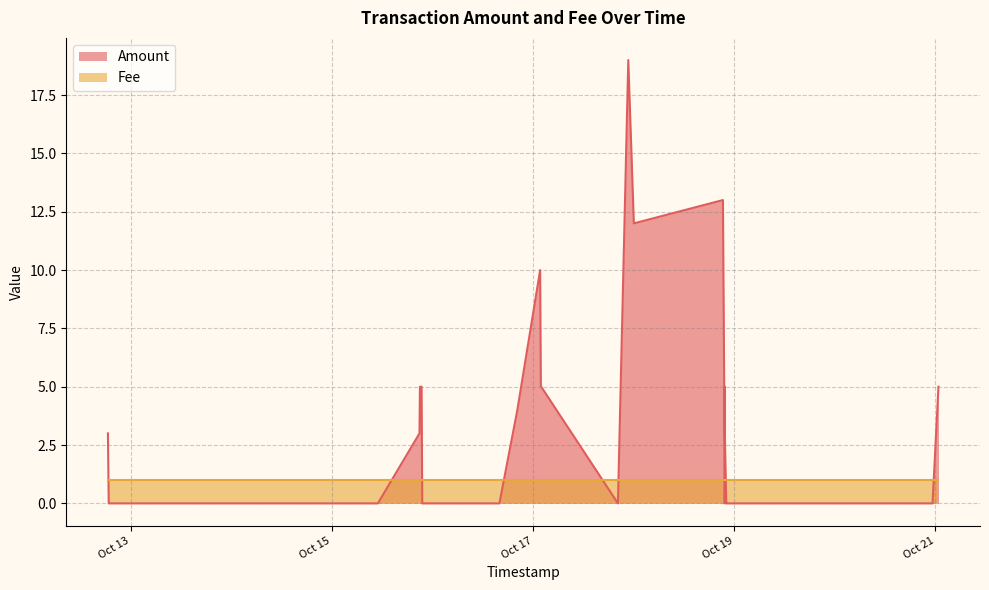

Reading right to left, extract all data points from this chart.

2016-10-21 00:45:54=5.0	2016-10-20 23:21:00=0.0	2016-10-20 23:21:00=0.0	2016-10-18 23:18:09=0.0	2016-10-18 22:20:53=0.0	2016-10-18 22:07:23=0.0	2016-10-18 21:46:41=3.0	2016-10-18 21:46:41=5.0	2016-10-18 21:44:47=0.0	2016-10-18 21:44:47=2.0	2016-10-18 21:19:25=13.0	2016-10-18 00:03:43=12.0	2016-10-17 22:43:58=19.0	2016-10-17 20:15:49=0.0	2016-10-17 01:51:58=5.0	2016-10-17 01:42:03=10.0	2016-10-16 20:15:06=4.0	2016-10-16 15:58:32=0.0	2016-10-15 23:43:17=0.0	2016-10-15 21:33:46=0.0	2016-10-15 21:23:54=5.0	2016-10-15 21:00:26=5.0	2016-10-15 20:53:56=3.0	2016-10-15 10:57:25=0.0	2016-10-15 10:30:26=0.0	2016-10-15 10:09:56=0.0	2016-10-13 22:48:49=0.0	2016-10-12 18:43:50=0.0	2016-10-12 18:32:16=3.0